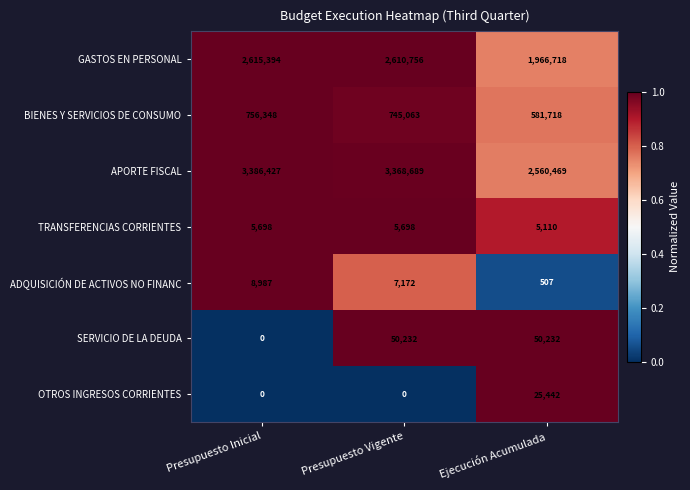

What is the difference between the ADQUISICIÓN DE ACTIVOS NO FINANC values at Ejecución Acumulada and Presupuesto Inicial?

8480